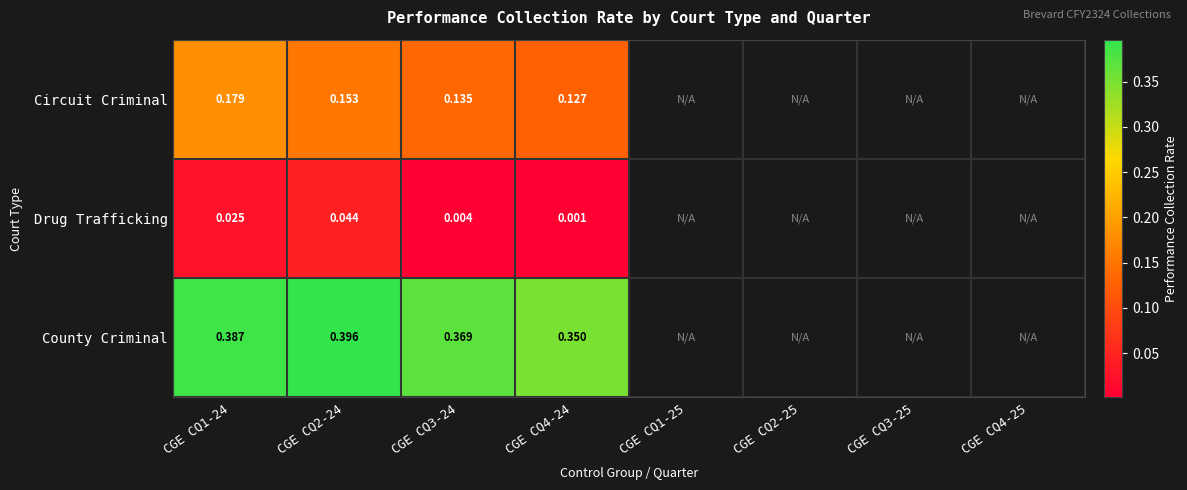

At how many categories does at least one series exceed 0?

4